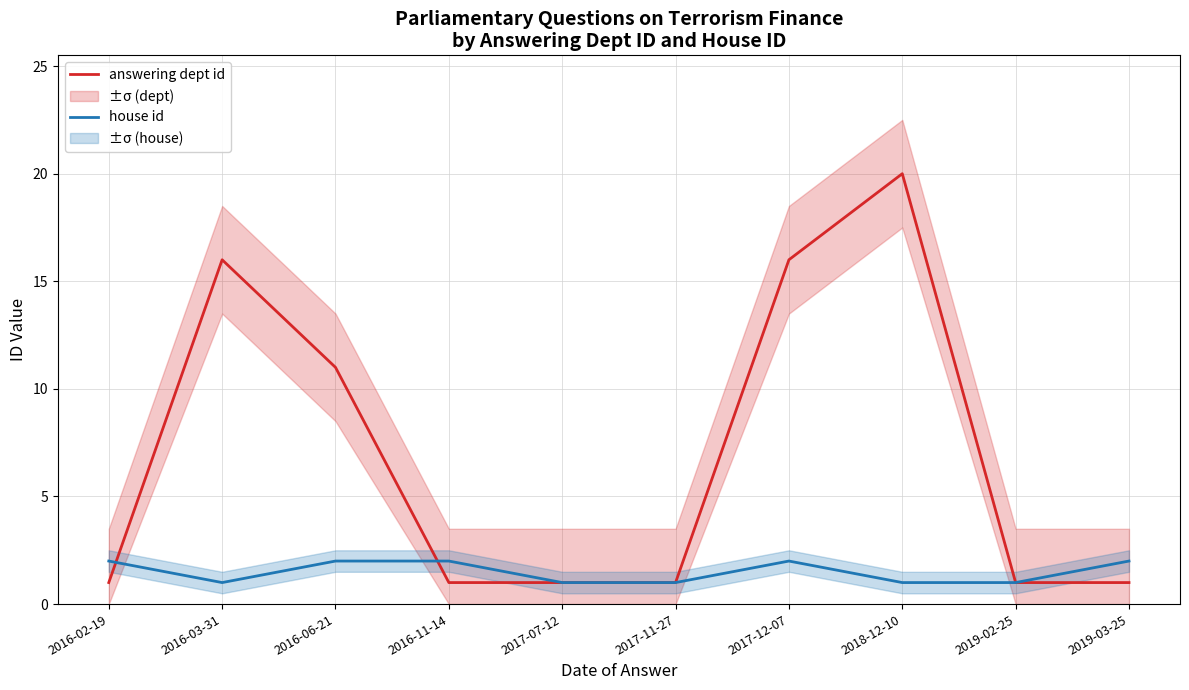

Where do answering dept id and house id first cross each other?

2016-02-19 and 2016-03-31